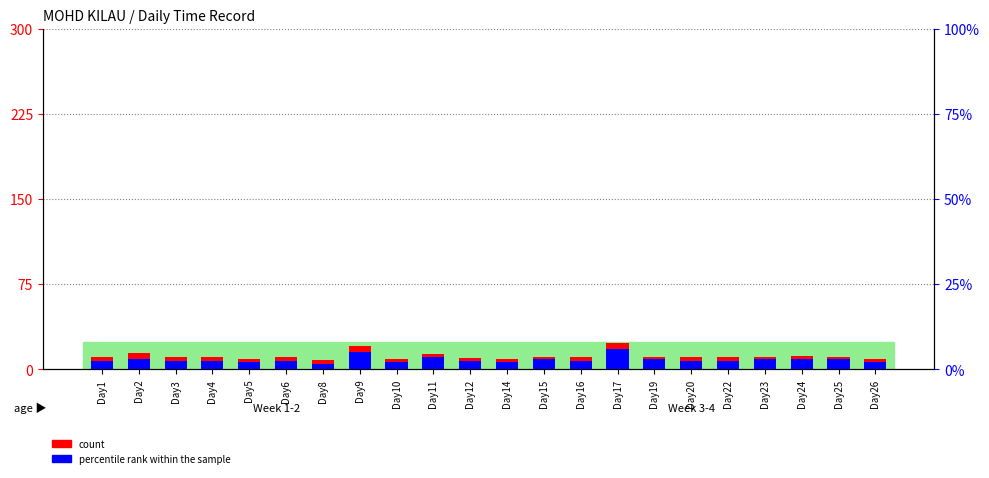

Which series has the widest spread of values?

count